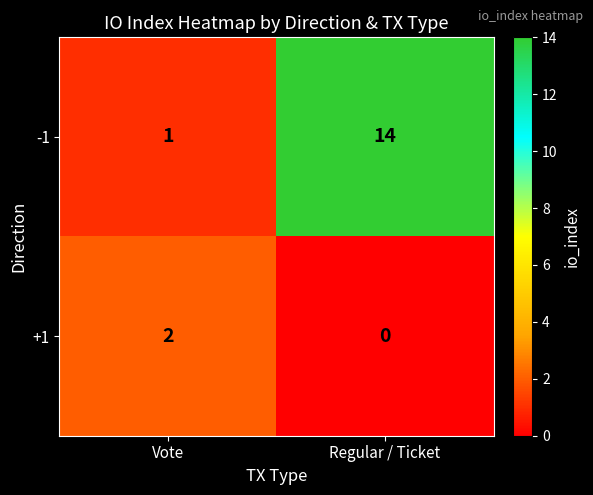

What is the difference between the maximum and minimum values in the -1 series?

13